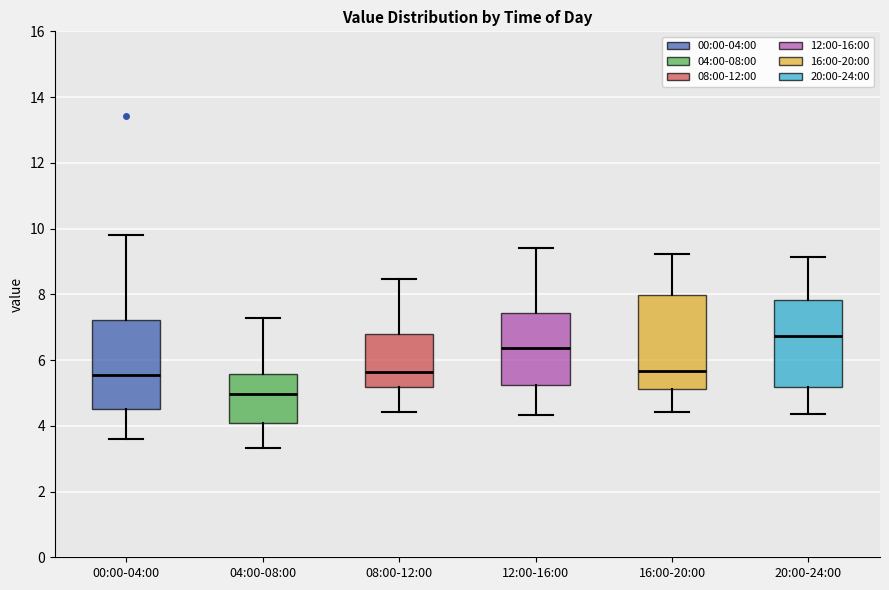

Which box's median line is the highest?

20:00-24:00